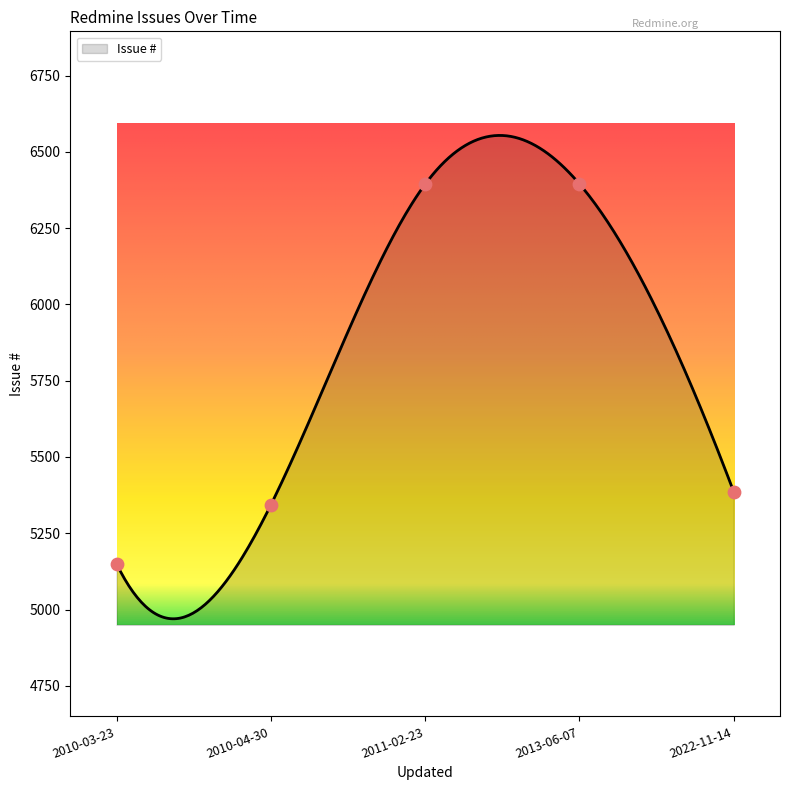

What is the change in value from 2010-04-30 to 2011-02-23?

+1051